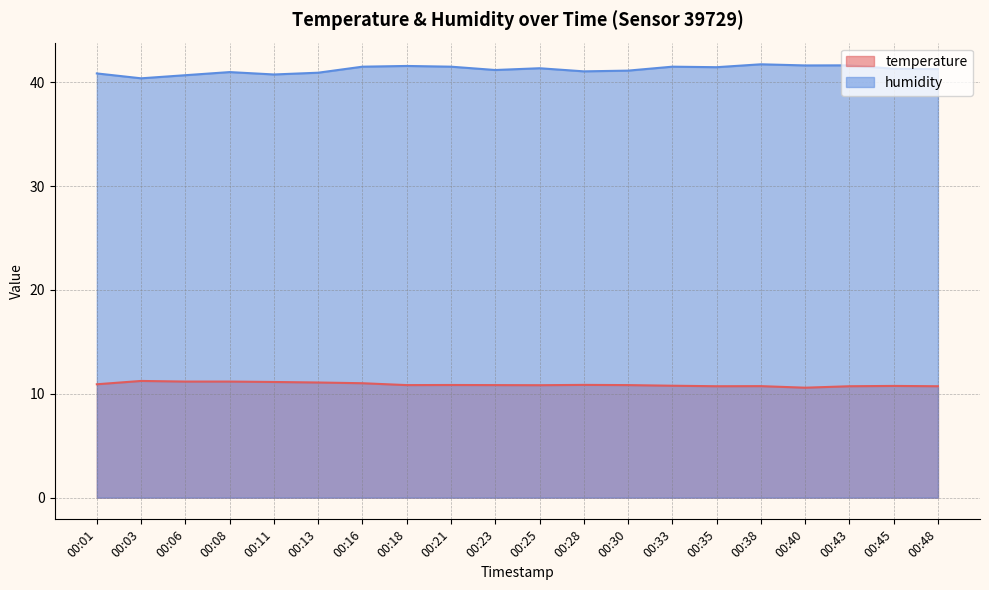

What is the total value across all series at 00:08?

52.2